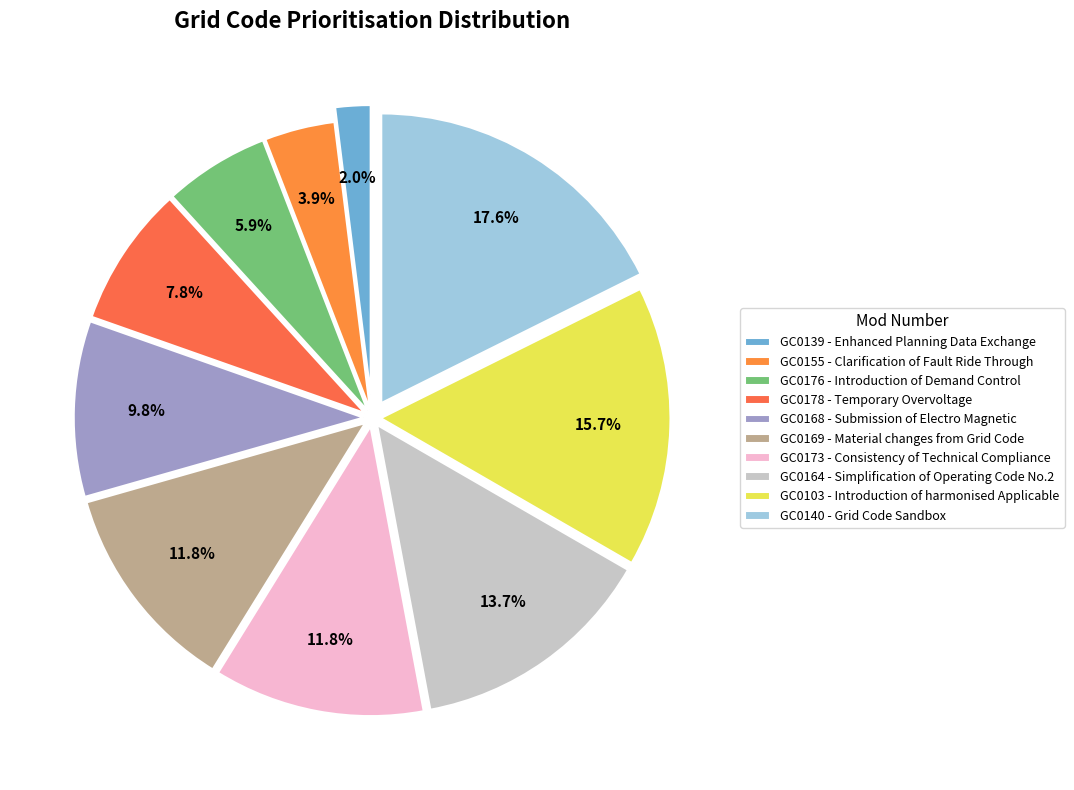

Approximately how many times larger is the value at GC0155 compared to GC0103?

0.2